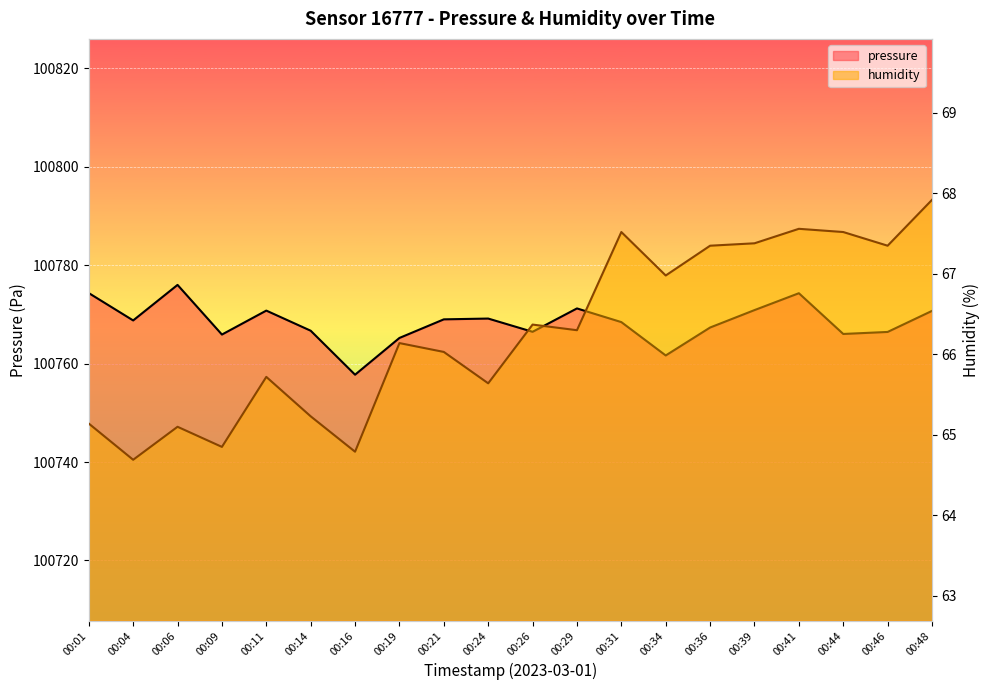

In humidity, how many points are higher than both neighbors (excluding endpoints)?

6